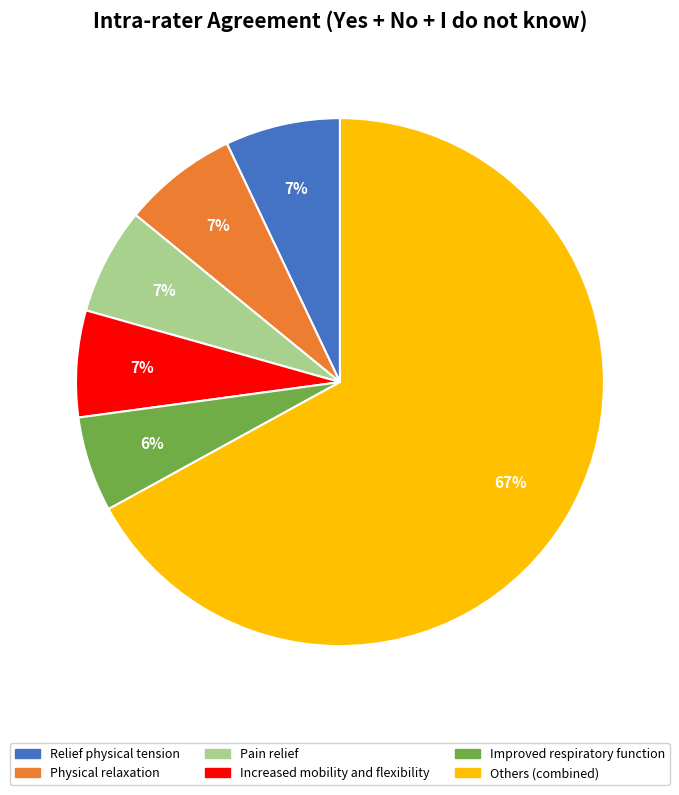

To the nearest percent, what is the average slice percentage?

17%